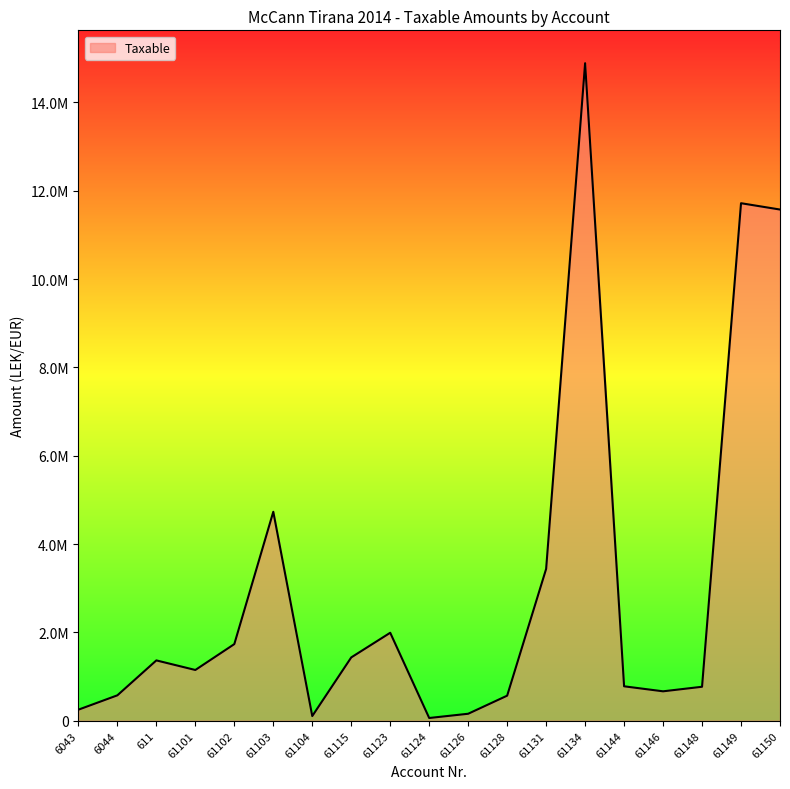

True or false: the data shows 346663.1 at 61144.

False